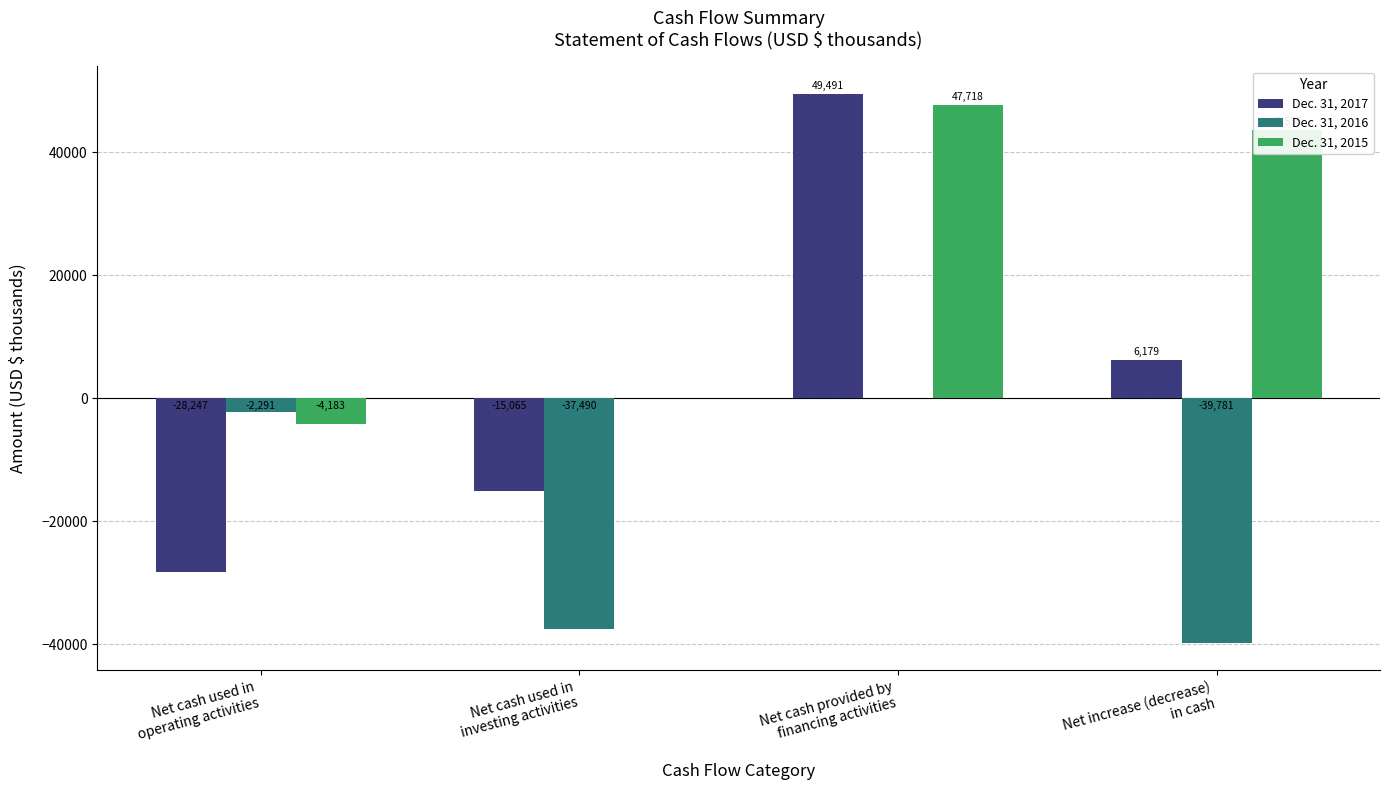

Count the number of data series in this chart.

3